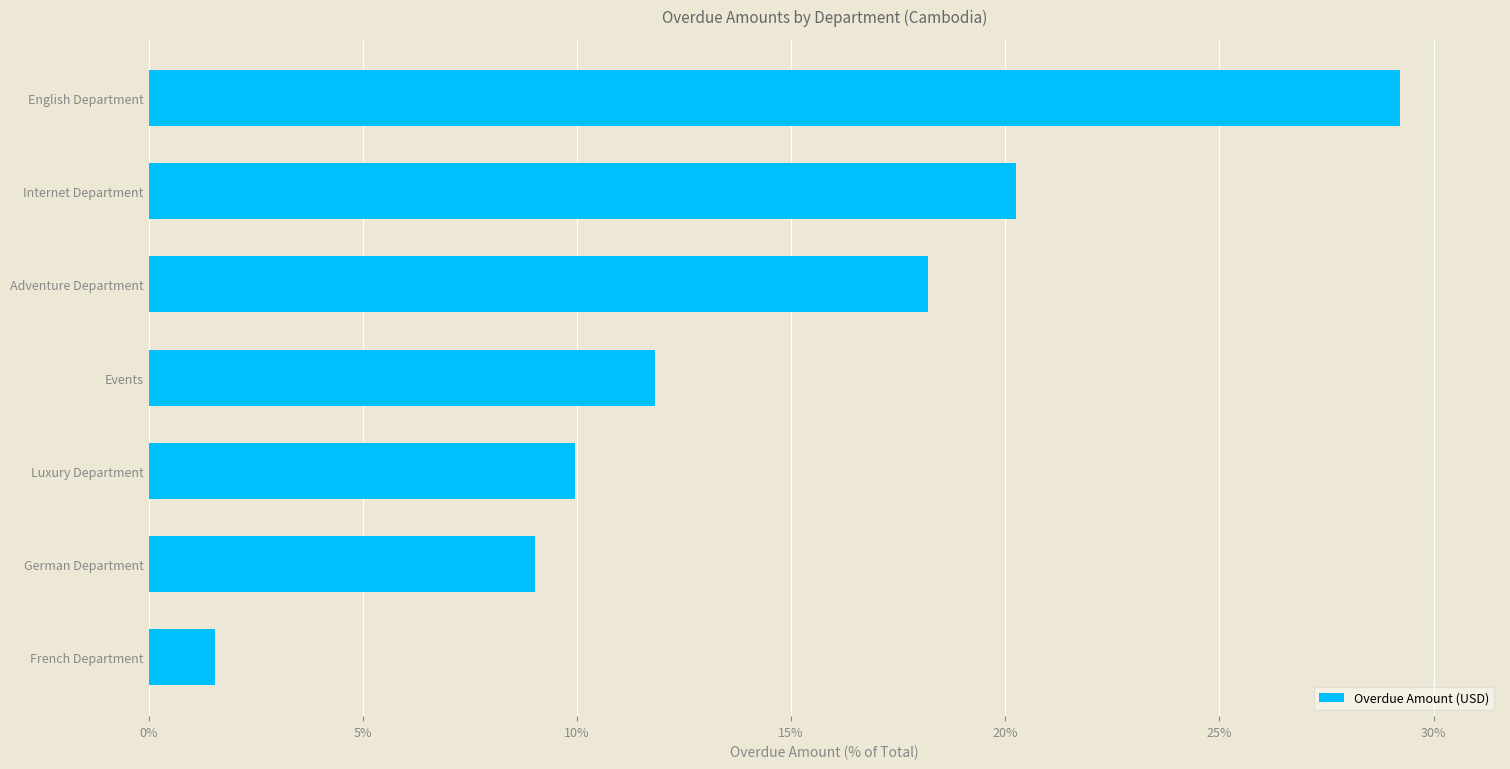

Which label corresponds to the smallest value in the chart?

French Department